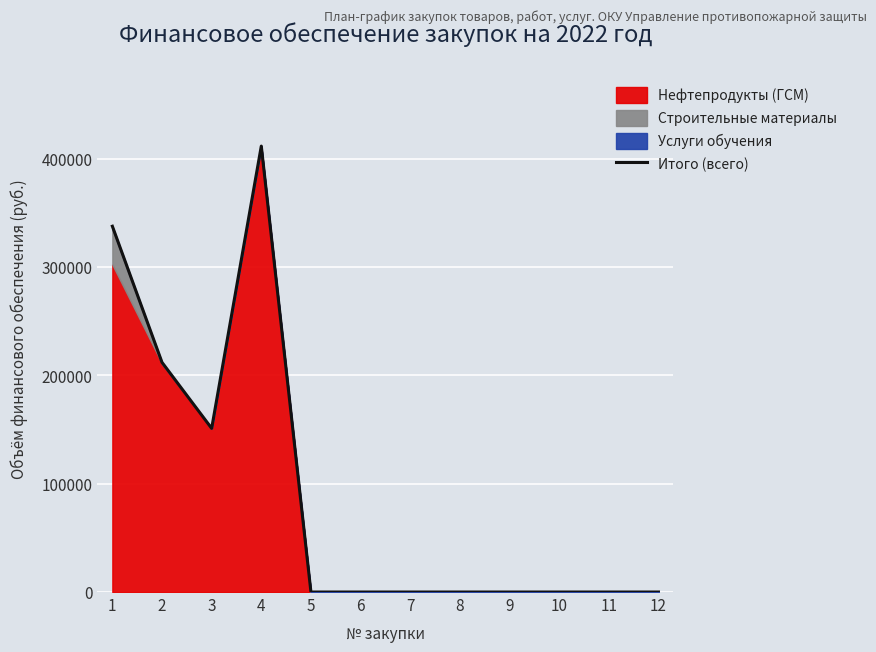

The chart shows a value of 0 at 12. True or false?

True